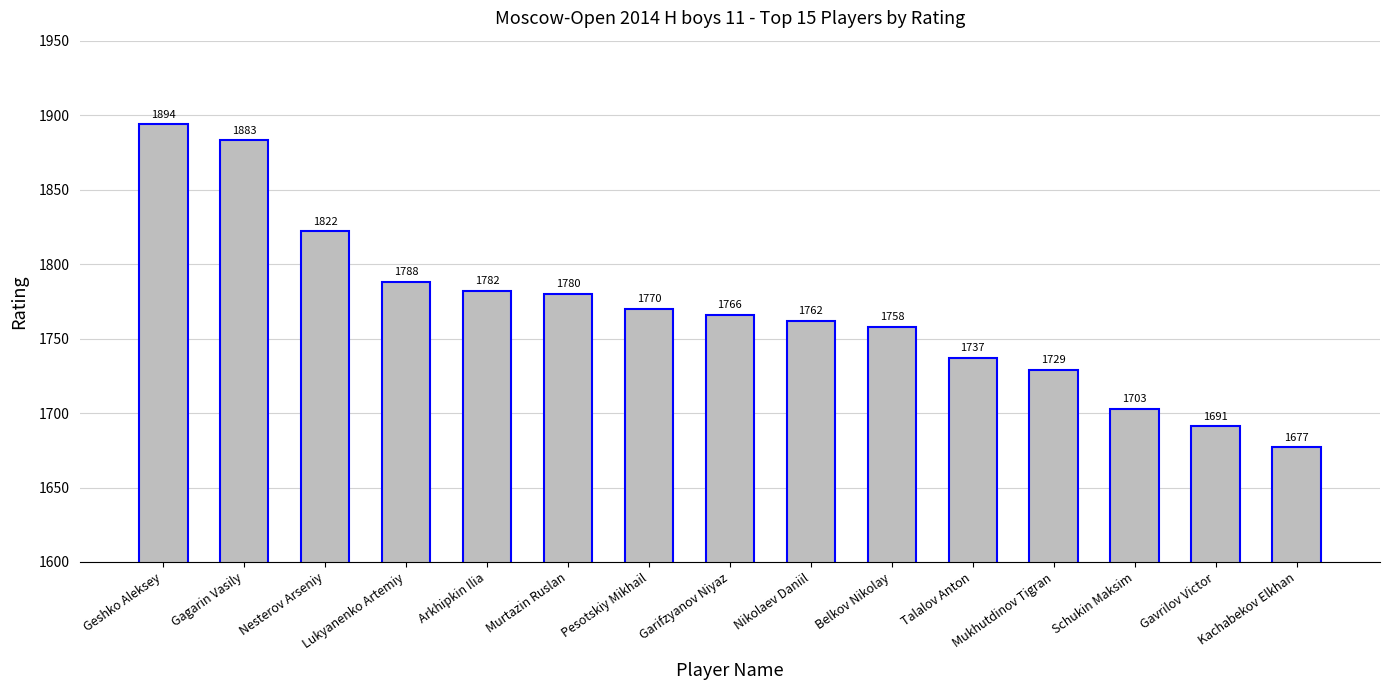

Rank the categories by value from highest to lowest.

Geshko Aleksey, Gagarin Vasily, Nesterov Arseniy, Lukyanenko Artemiy, Arkhipkin Ilia, Murtazin Ruslan, Pesotskiy Mikhail, Garifzyanov Niyaz, Nikolaev Daniil, Belkov Nikolay, Talalov Anton, Mukhutdinov Tigran, Schukin Maksim, Gavrilov Victor, Kachabekov Elkhan